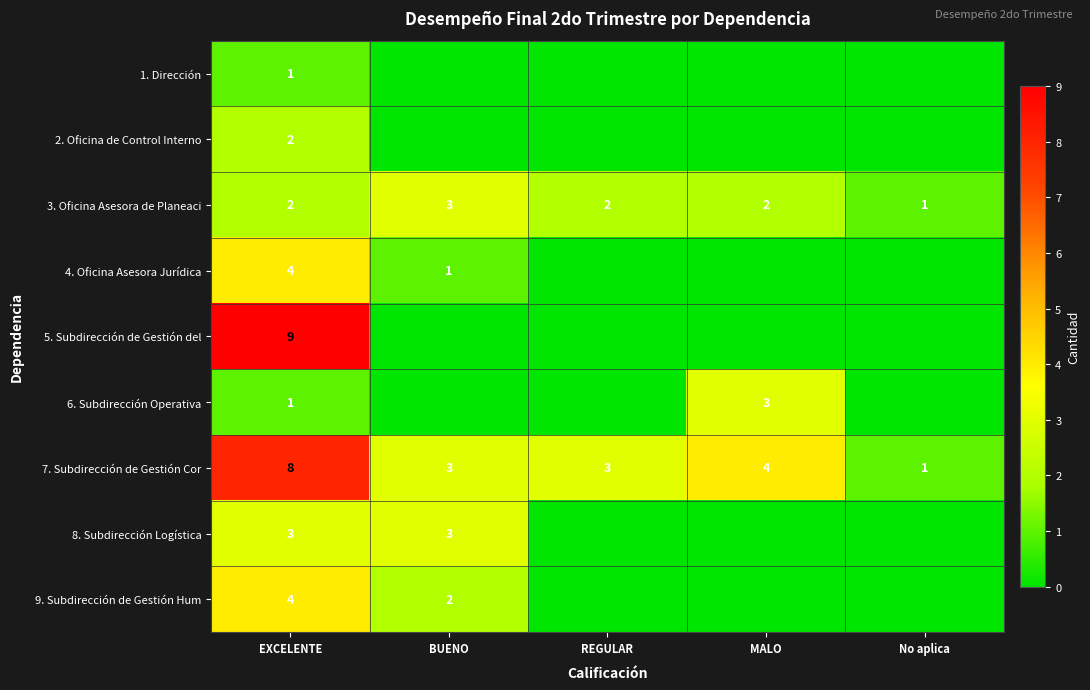

What is the highest value of the 7. Subdirección de Gestión Cor series?

8